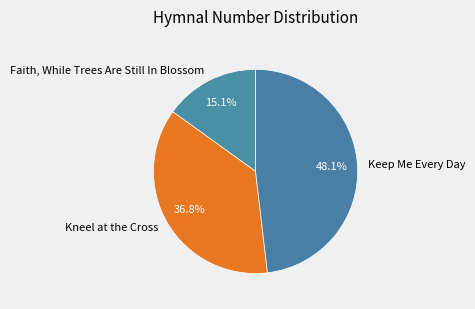

Is there any slice that represents more than half of the pie?

No